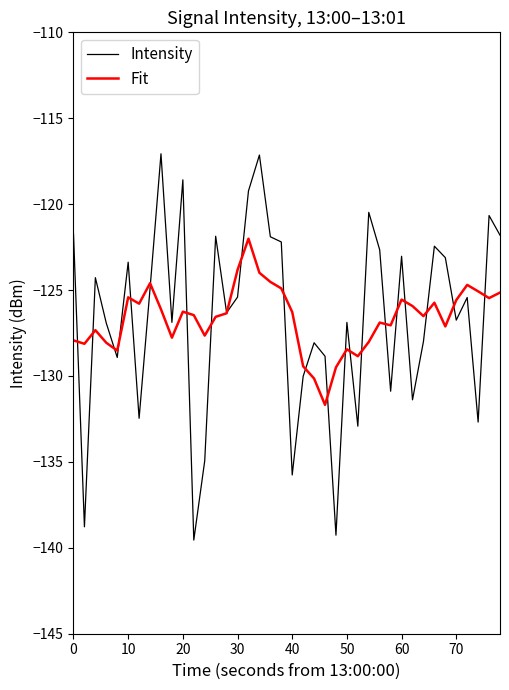

Rank the series by their maximum value, from lowest to highest.

Fit, Intensity